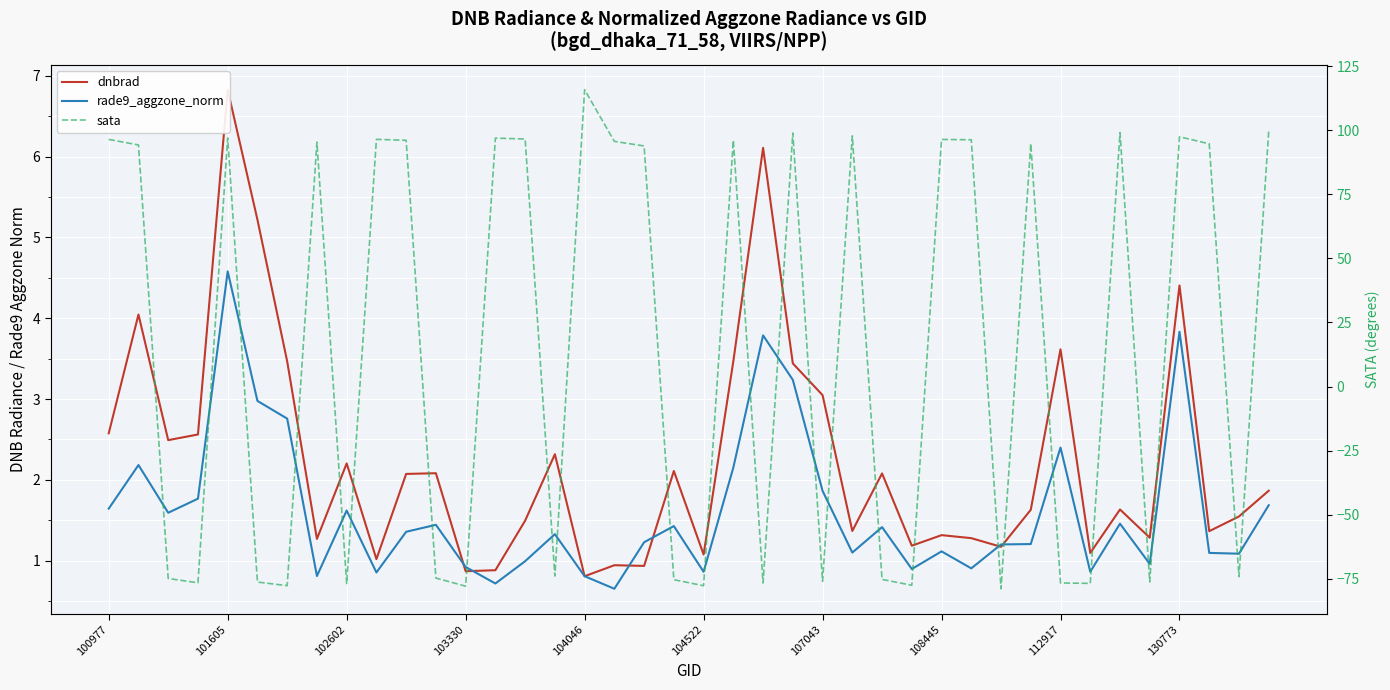

How many values in the sata series exceed 94?

20